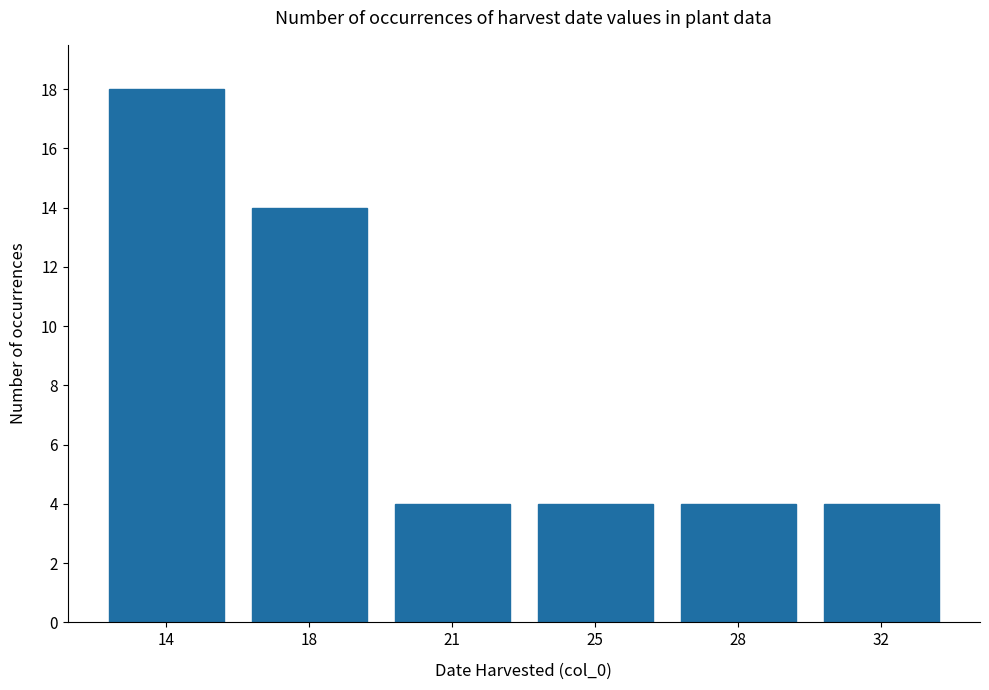

True or false: the data shows 4 at 14.

False